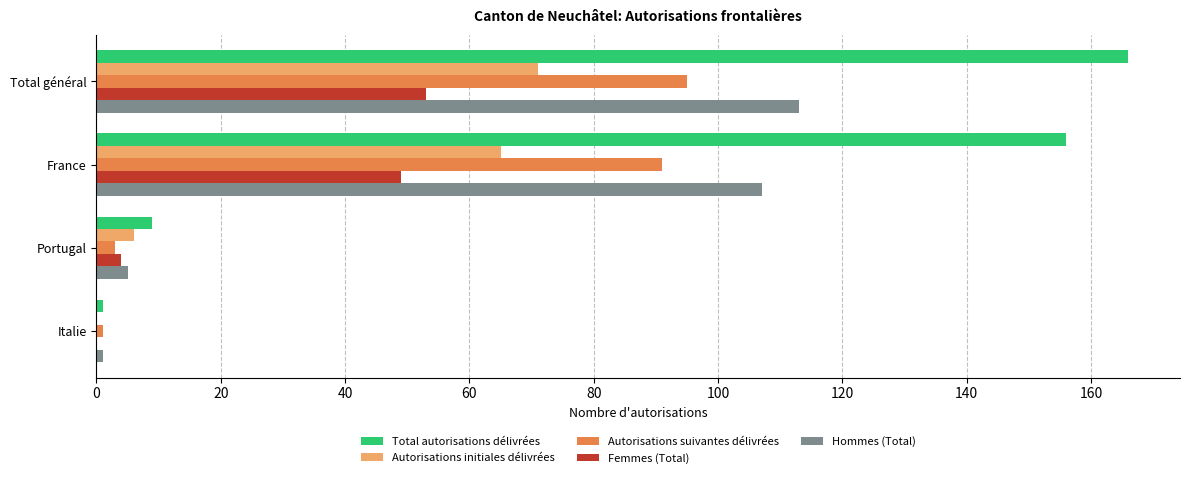

Which series has the largest total across all categories?

Total autorisations délivrées